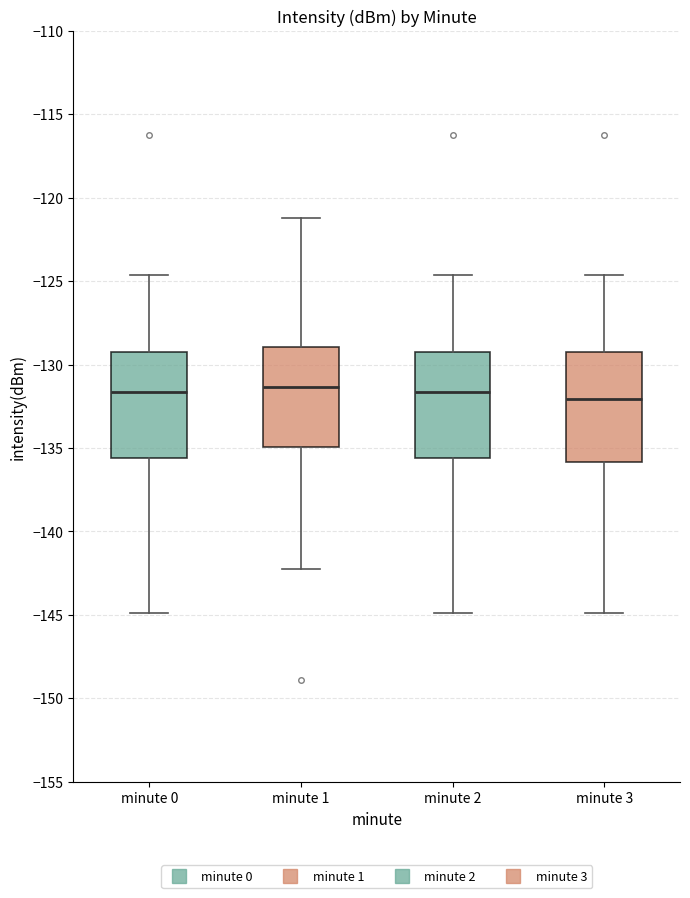

Reading left to right, read every box against the y-axis: the position of its median line, the range the box covers, and the ends of its whiskers. The values are not printed on the chart, so give them approximately, as read against the axis.

minute 0: median -131.5, box -135.5 to -129.0, whiskers -145.0 to -124.5
minute 1: median -131.5, box -135.0 to -129.0, whiskers -142.0 to -121.0
minute 2: median -131.5, box -135.5 to -129.0, whiskers -145.0 to -124.5
minute 3: median -132.0, box -136.0 to -129.0, whiskers -145.0 to -124.5